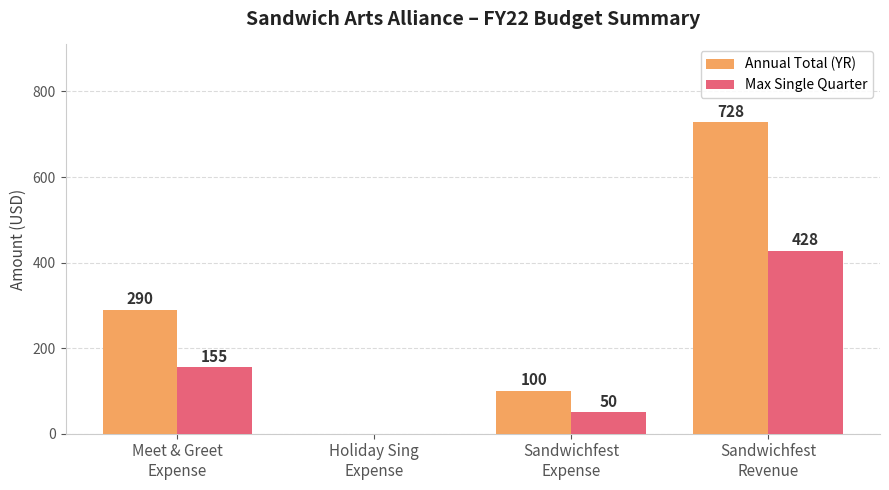

What is the highest value of the Annual Total (YR) series?

728